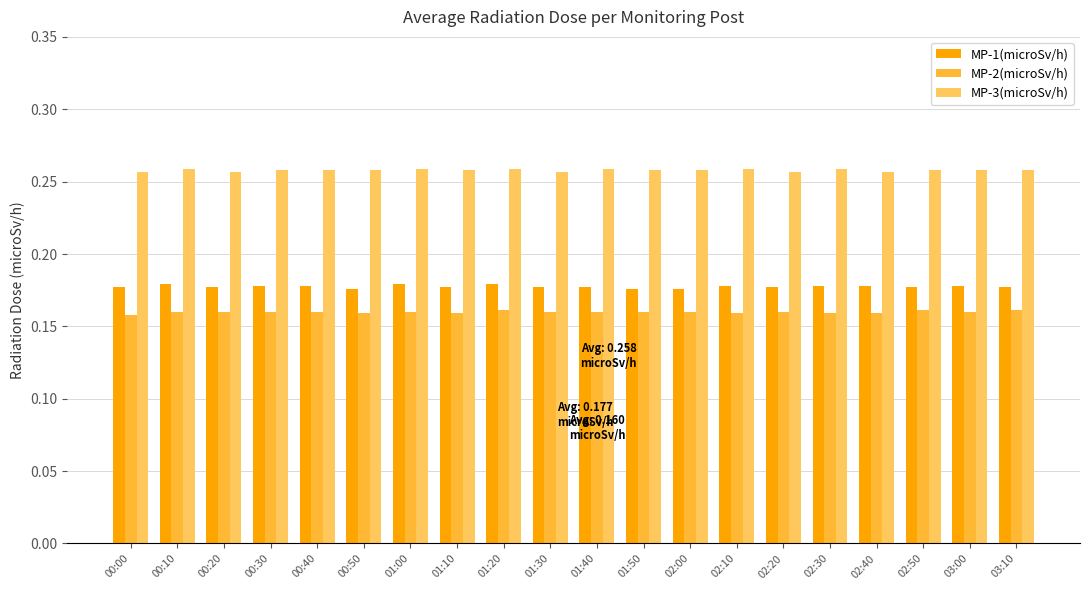

What is the difference between the highest and lowest values at 03:00?

0.1